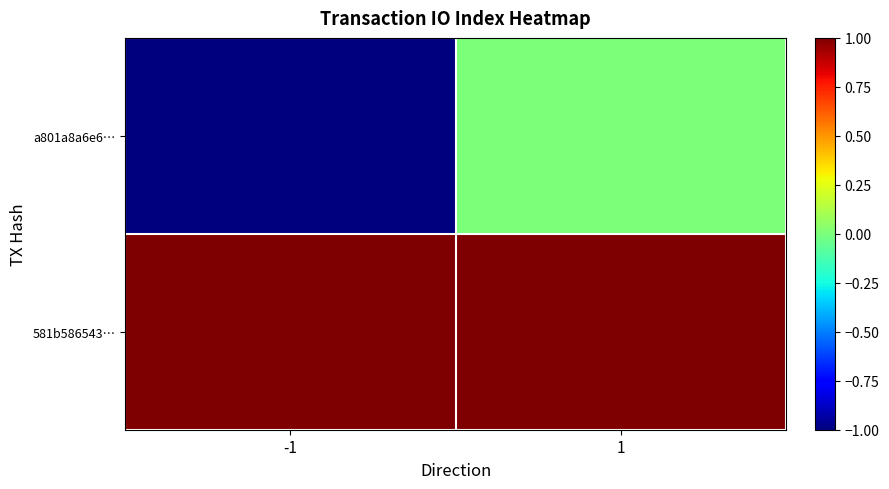

Which series has the largest total across all categories?

581b586543…